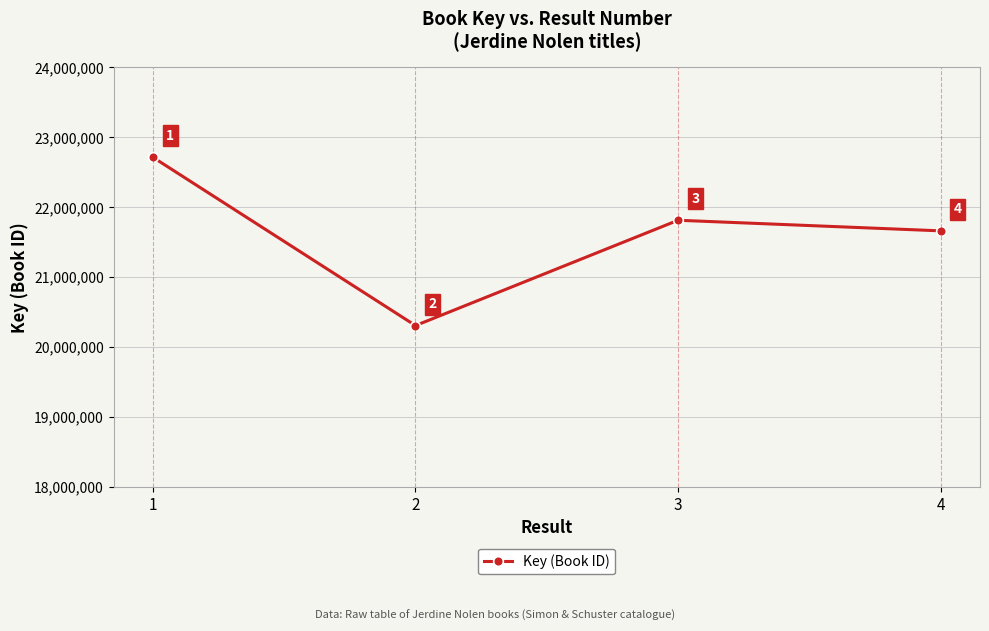

What is the sum of the values at 4 and 2?

41970418